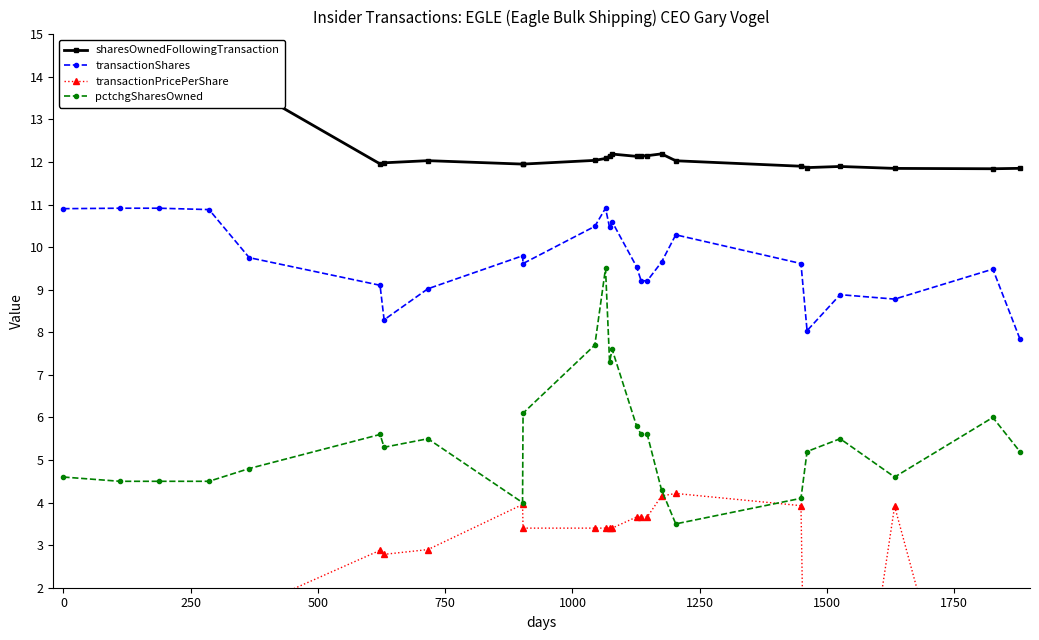

True or false: transactionShares and pctchgSharesOwned intersect in this chart.

False